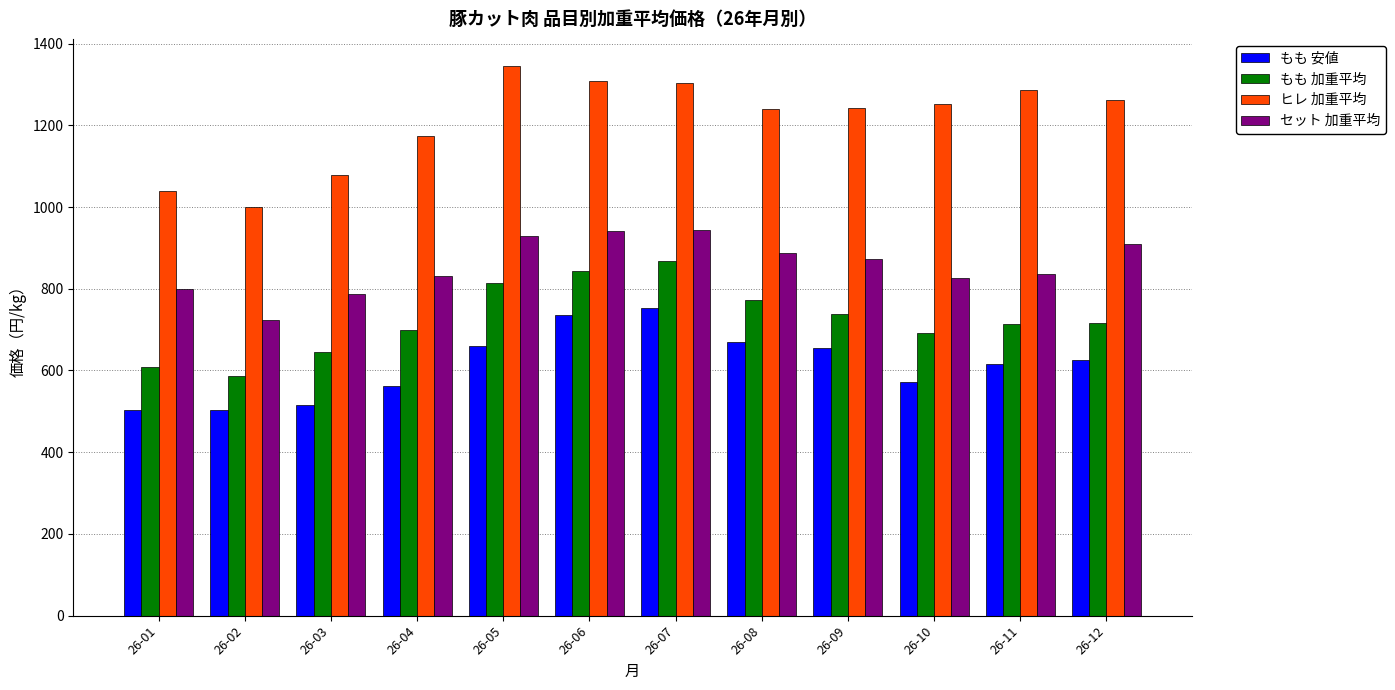

How many groups of bars are there?

12